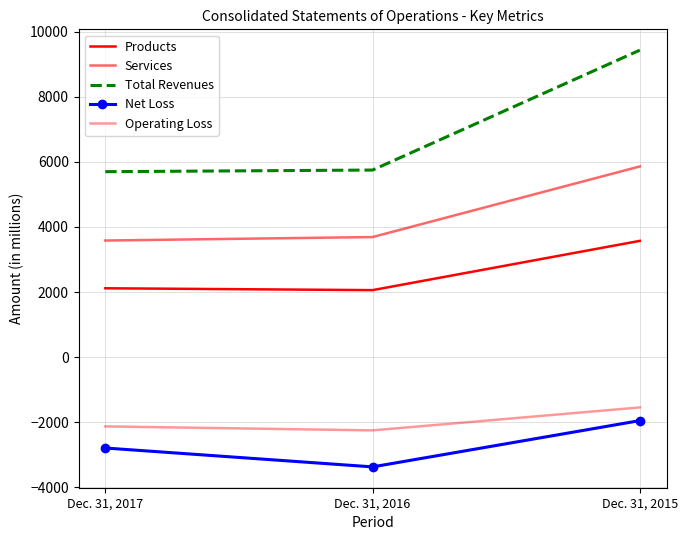

List the series in order of their peak value, highest first.

Total Revenues, Services, Products, Operating Loss, Net Loss